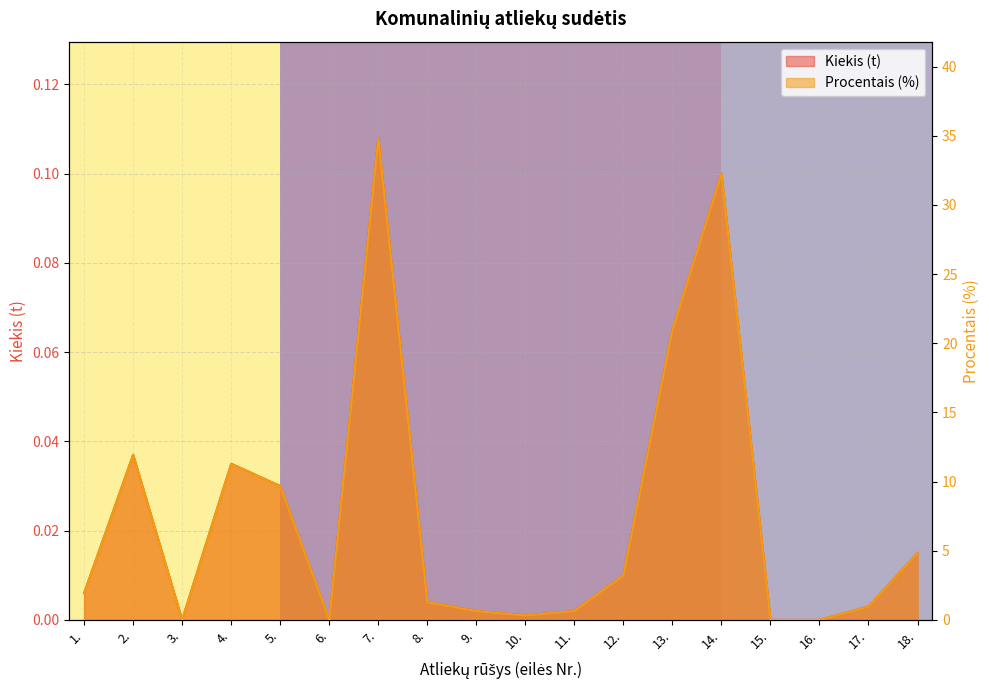

How many data points does each series have?

18